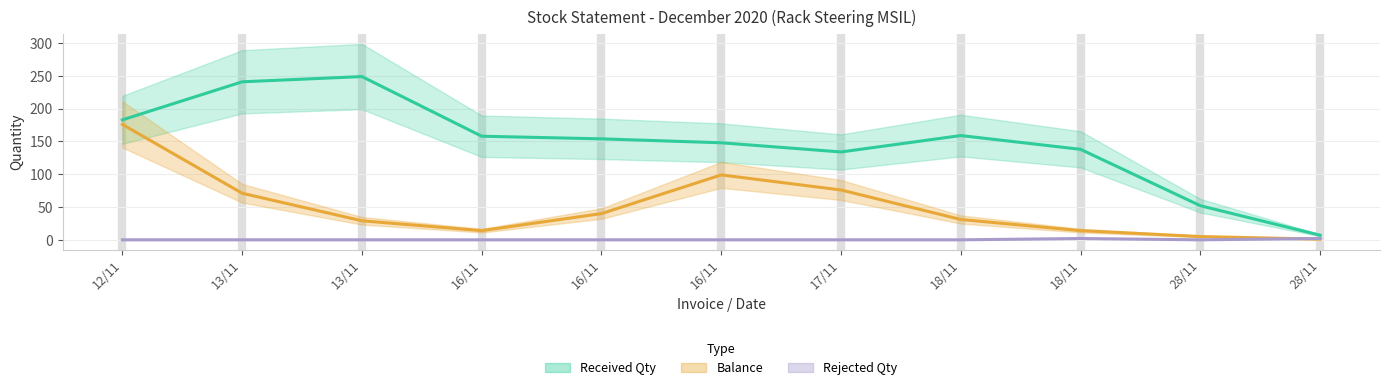

Is the value of Rejected Qty at 17/11 greater than the value of Balance at 16/11?

No